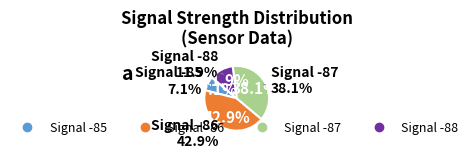

Is there a majority slice in this chart?

No